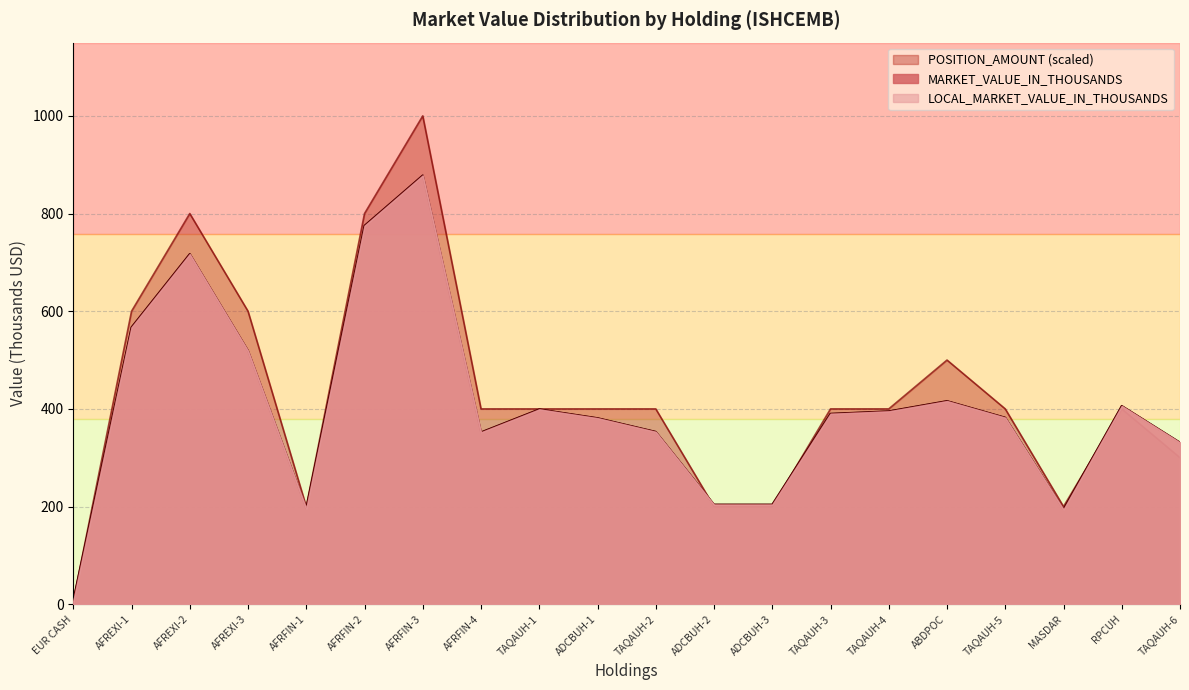

At which label does MARKET_VALUE_IN_THOUSANDS reach its minimum?

EUR CASH